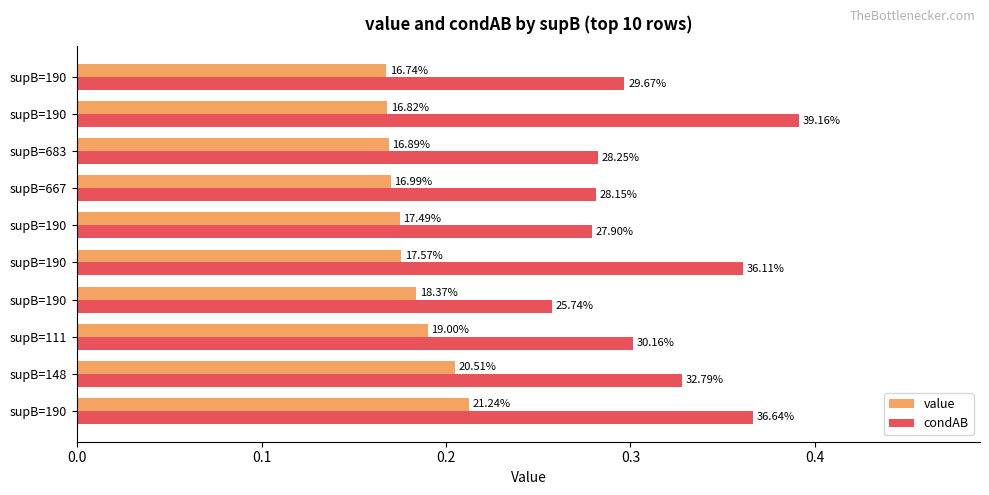

What are all the series names shown in the legend?

value, condAB